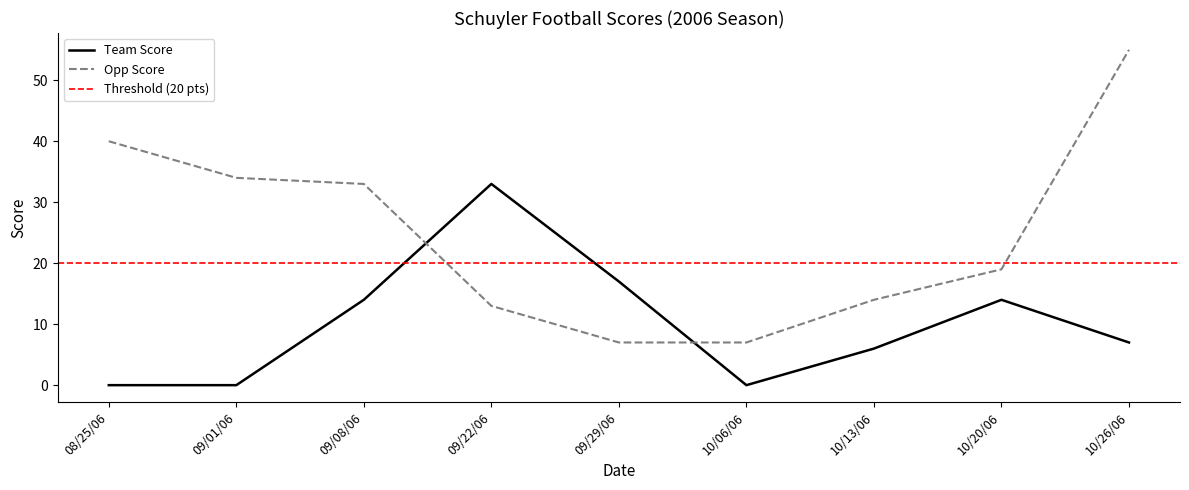

What is the average value of the Team Score series?

10